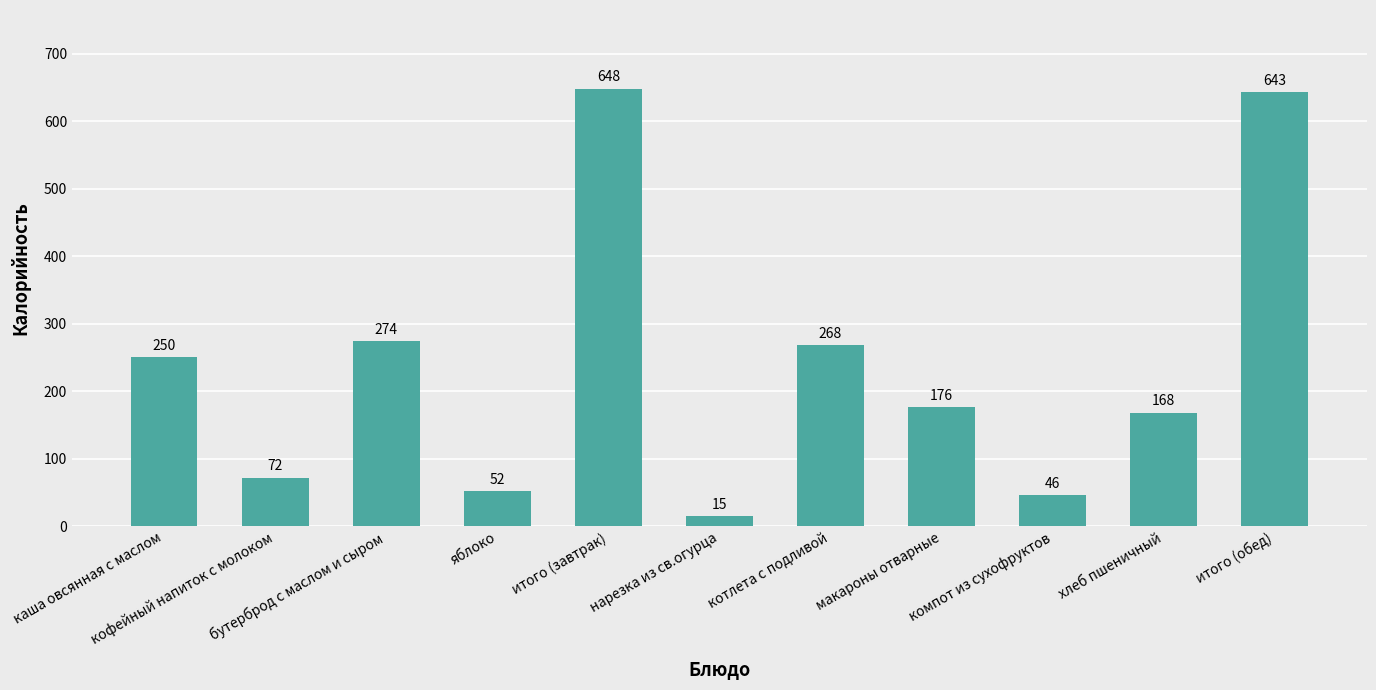

What is the maximum value shown in the chart?

648.0